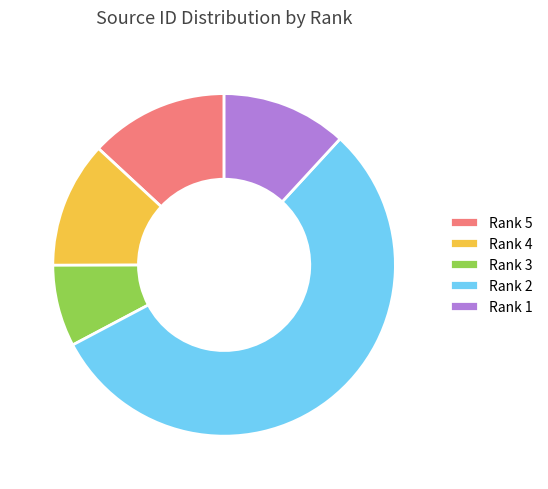

What is the largest slice in the pie chart?

Rank 2